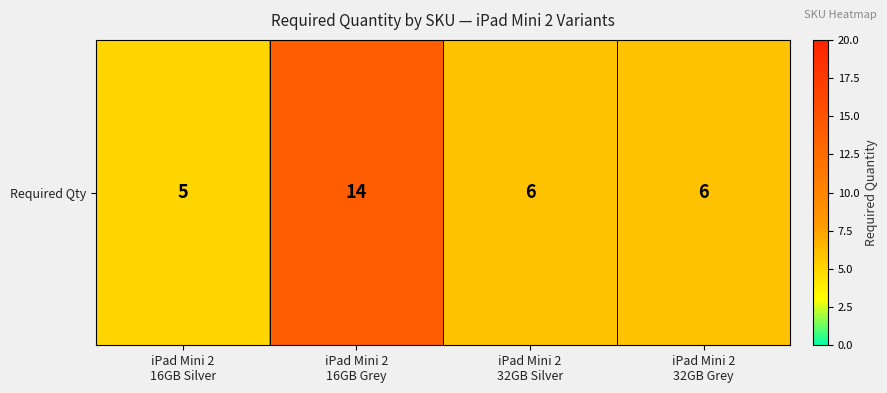

Count the number of values greater than 6.

1